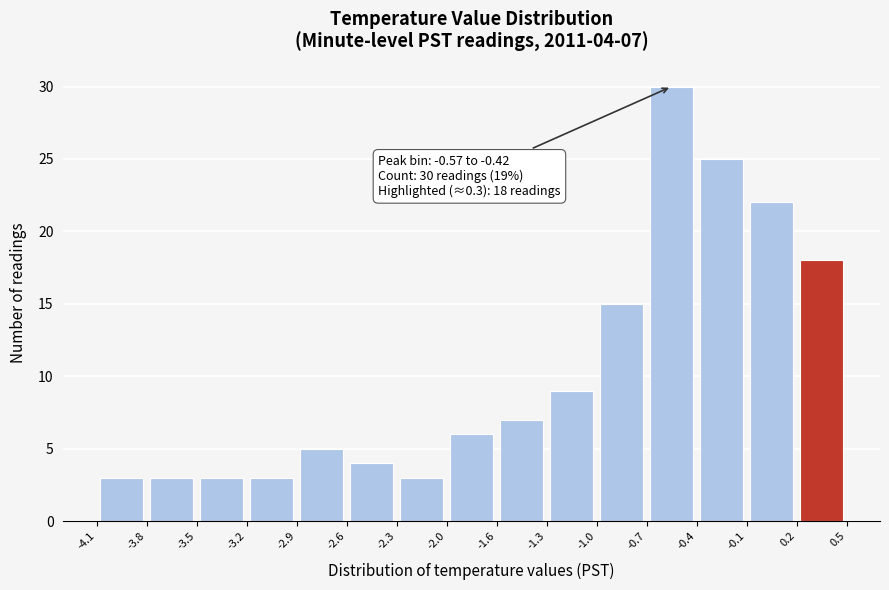

Over which range of the x-axis is the bar tallest?

-0.7 to -0.4